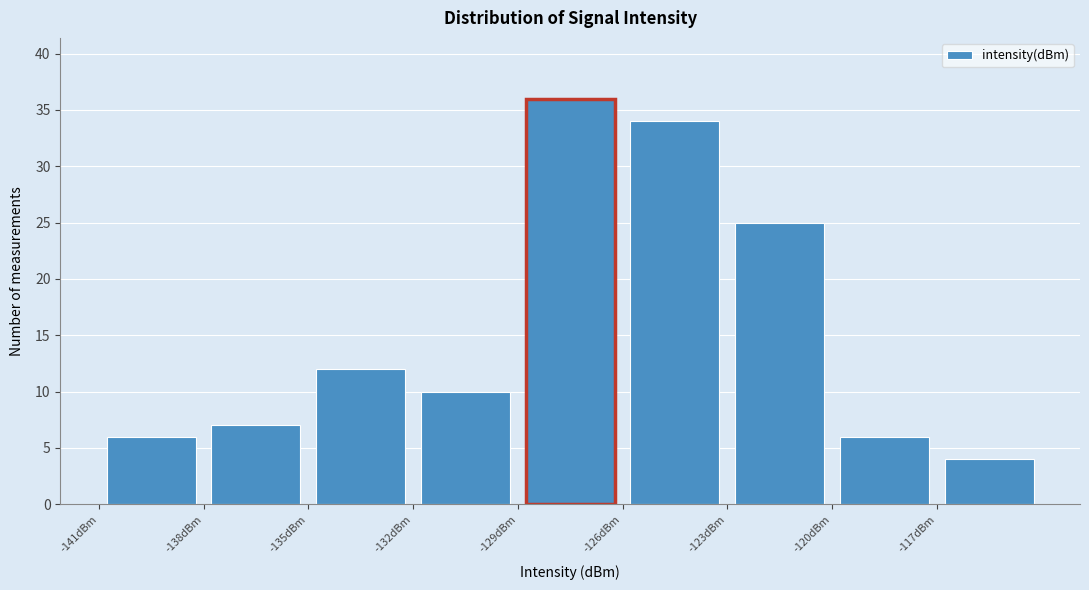

Which range on the x-axis has the tallest bar?

-129 to -126